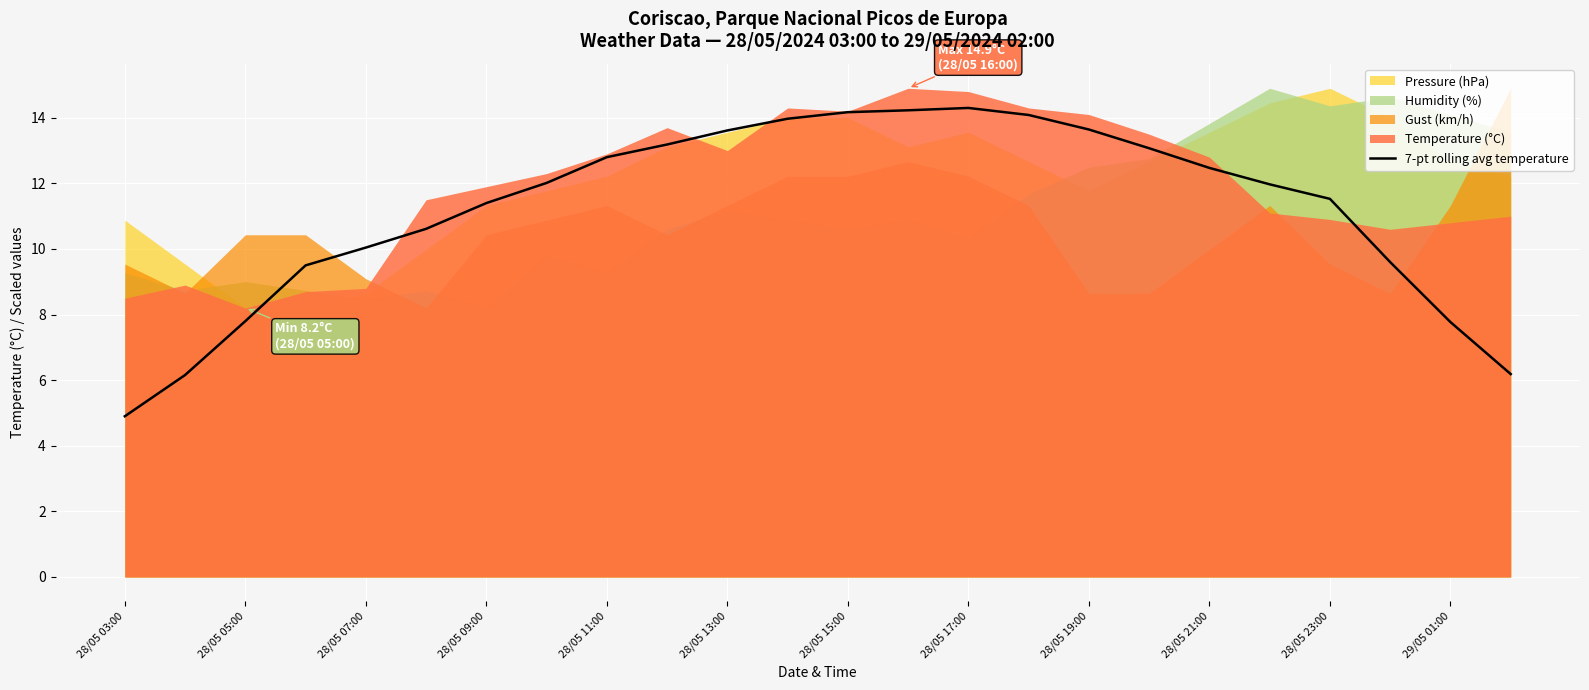

Is it true that 7-pt rolling avg temperature equals 11.4 at 28/05 09:00?

True